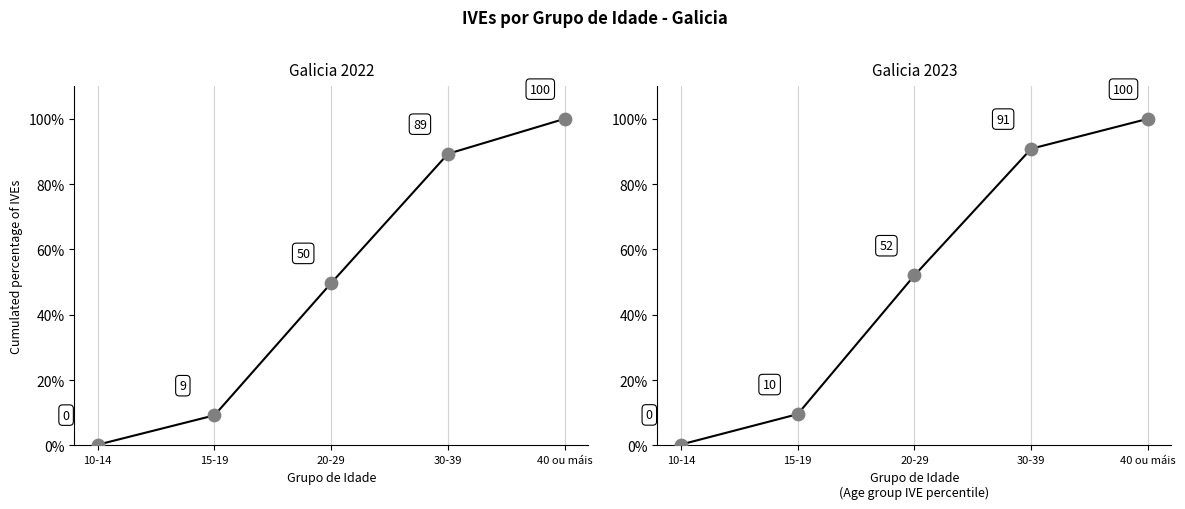

At how many categories does at least one series exceed 71?

2